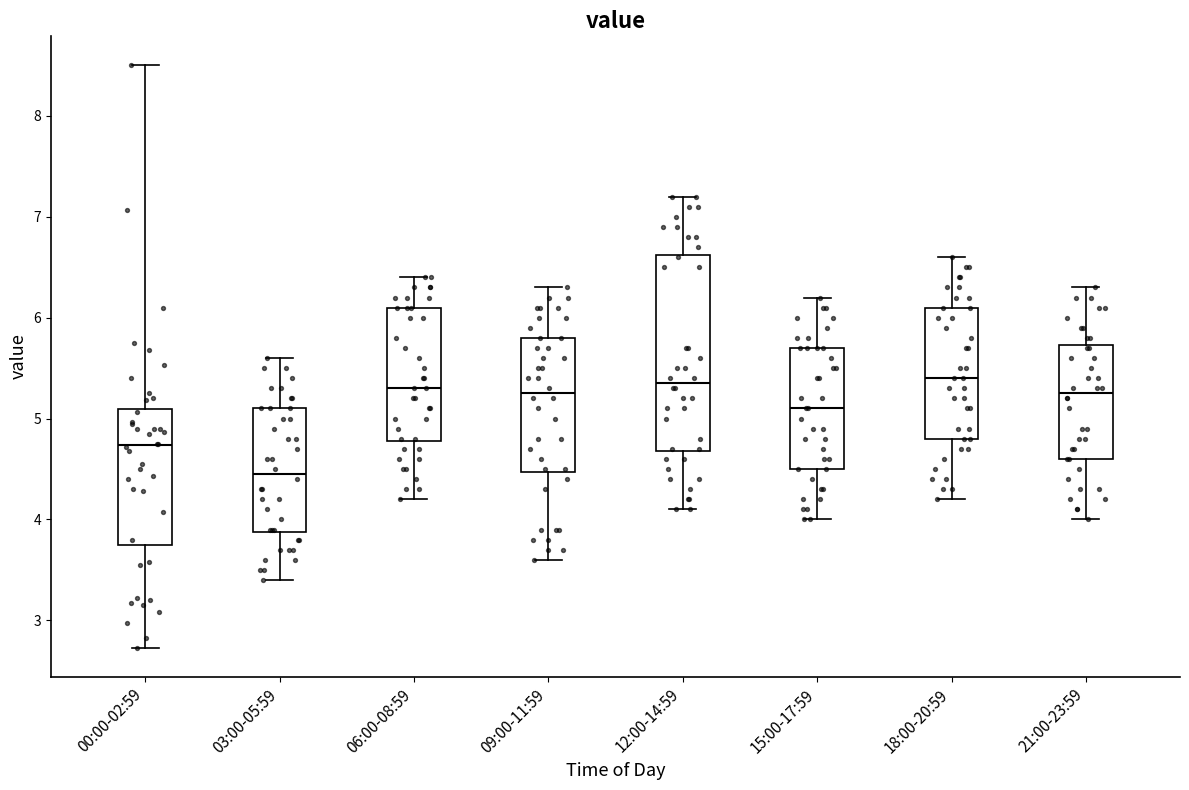

Where does the median line of the box for 18:00-20:59 sit on the y-axis? The values are not printed on the chart, so give them approximately, as read against the axis.

5.4